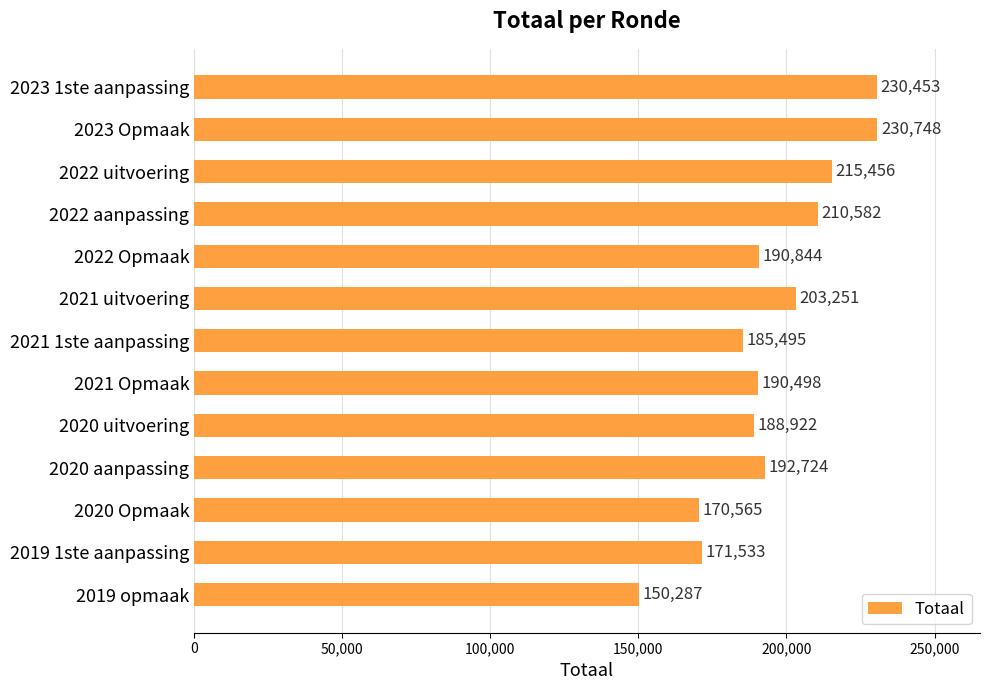

What is the difference between the maximum and second lowest values?

60183